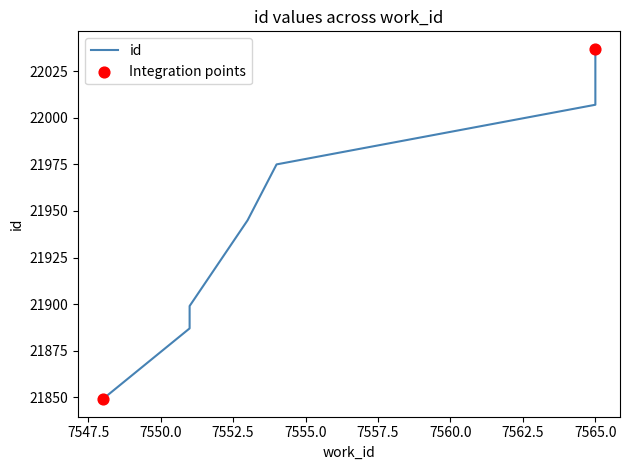

Approximately how many times larger is the value at 7565 compared to 7565?

1.0